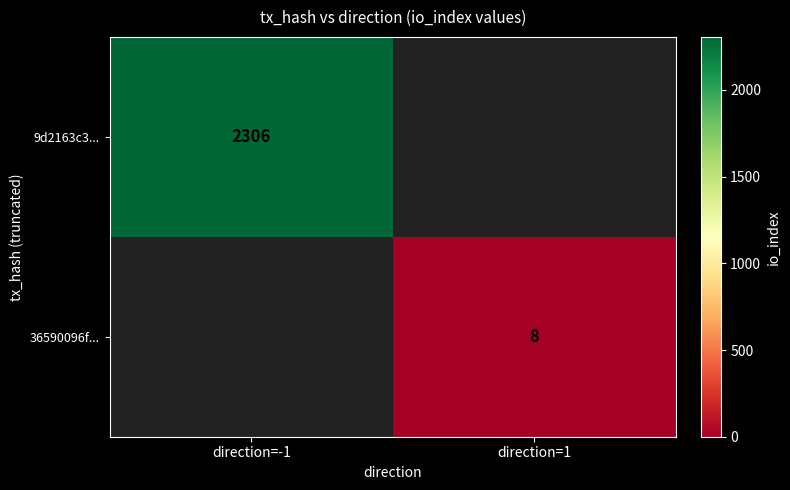

The value of 9d2163c3... at direction=-1 is 2306. True or false?

True